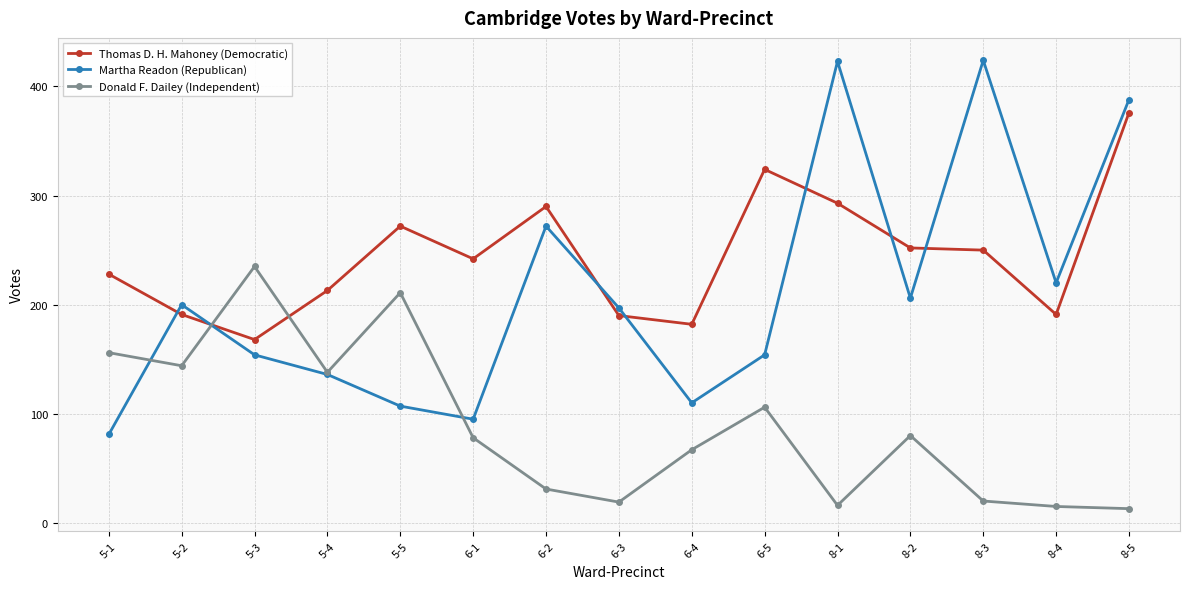

What position from the right is 6-4?

7